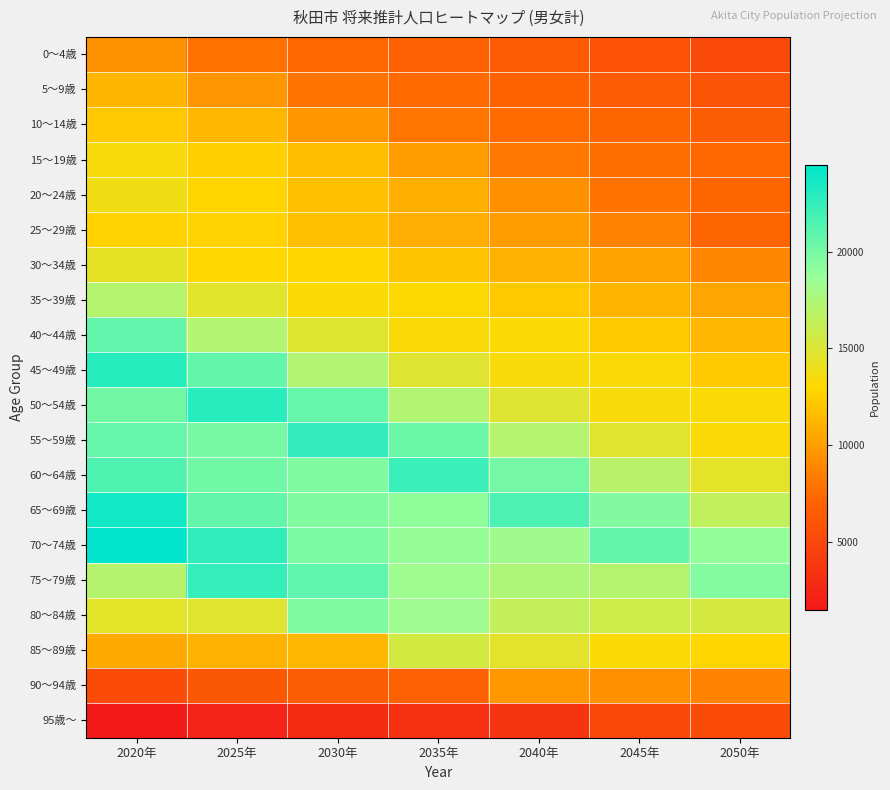

Reading left to right, extract all data points from this chart.

0～4歳: 2020年=9476	2025年=7807	2030年=7296	2035年=6923	2040年=6404	2045年=5823	2050年=5152
5～9歳: 2020年=11278	2025年=9647	2030年=7989	2035年=7472	2040年=7095	2045年=6566	2050年=5976
10～14歳: 2020年=12170	2025年=11316	2030年=9712	2035年=8047	2040年=7529	2045年=7148	2050年=6617
15～19歳: 2020年=13440	2025年=12507	2030年=11615	2035年=9975	2040年=8265	2045年=7709	2050年=7307
20～24歳: 2020年=13769	2025年=12816	2030年=11814	2035年=10940	2040年=9449	2045年=7817	2050年=7245
25～29歳: 2020年=12673	2025年=12657	2030年=11761	2035年=10838	2040年=10065	2045年=8723	2050年=7229
30～34歳: 2020年=14385	2025年=12980	2030年=12891	2035年=11988	2040年=11044	2045年=10275	2050年=8929
35～39歳: 2020年=17095	2025年=14666	2030年=13214	2035年=13106	2040年=12193	2045年=11230	2050年=10462
40～44歳: 2020年=20752	2025年=17216	2030年=14750	2035年=13302	2040年=13183	2045年=12268	2050年=11296
45～49歳: 2020年=22974	2025年=20725	2030年=17298	2035年=14814	2040年=13370	2045年=13244	2050年=12330
50～54歳: 2020年=20164	2025年=22865	2030年=20589	2035年=17276	2040年=14808	2045年=13376	2050年=13251
55～59歳: 2020年=20580	2025年=19953	2030年=22584	2035年=20394	2040年=17139	2045年=14700	2050年=13296
60～64歳: 2020年=21467	2025年=20250	2030年=19614	2035年=22215	2040年=20106	2045年=16926	2050年=14536
65～69歳: 2020年=23788	2025年=20751	2030年=19589	2035年=19010	2040年=21558	2045年=19556	2050年=16496
70～74歳: 2020年=24473	2025年=22618	2030年=19807	2035年=18782	2040年=18267	2045年=20748	2050年=18874
75～79歳: 2020年=17033	2025年=22425	2030年=20846	2035年=18365	2040年=17522	2045年=17114	2050年=19482
80～84歳: 2020年=14556	2025年=14702	2030年=19694	2035年=18396	2040年=16357	2045年=15744	2050年=15455
85～89歳: 2020年=10682	2025年=11078	2030年=11322	2035年=15460	2040年=14593	2045年=13180	2050年=12861
90～94歳: 2020年=5403	2025年=6254	2030年=6622	2035年=6941	2040年=9766	2045年=9392	2050年=8710
95歳～: 2020年=1514	2025年=2268	2030年=2845	2035年=3242	2040年=3623	2045年=5004	2050年=5263